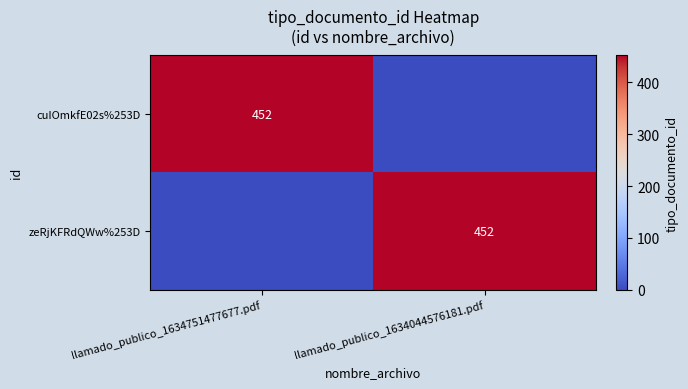

The zeRjKFRdQWw%253D series shows 452 at llamado_publico_1634044576181.pdf. True or false?

True